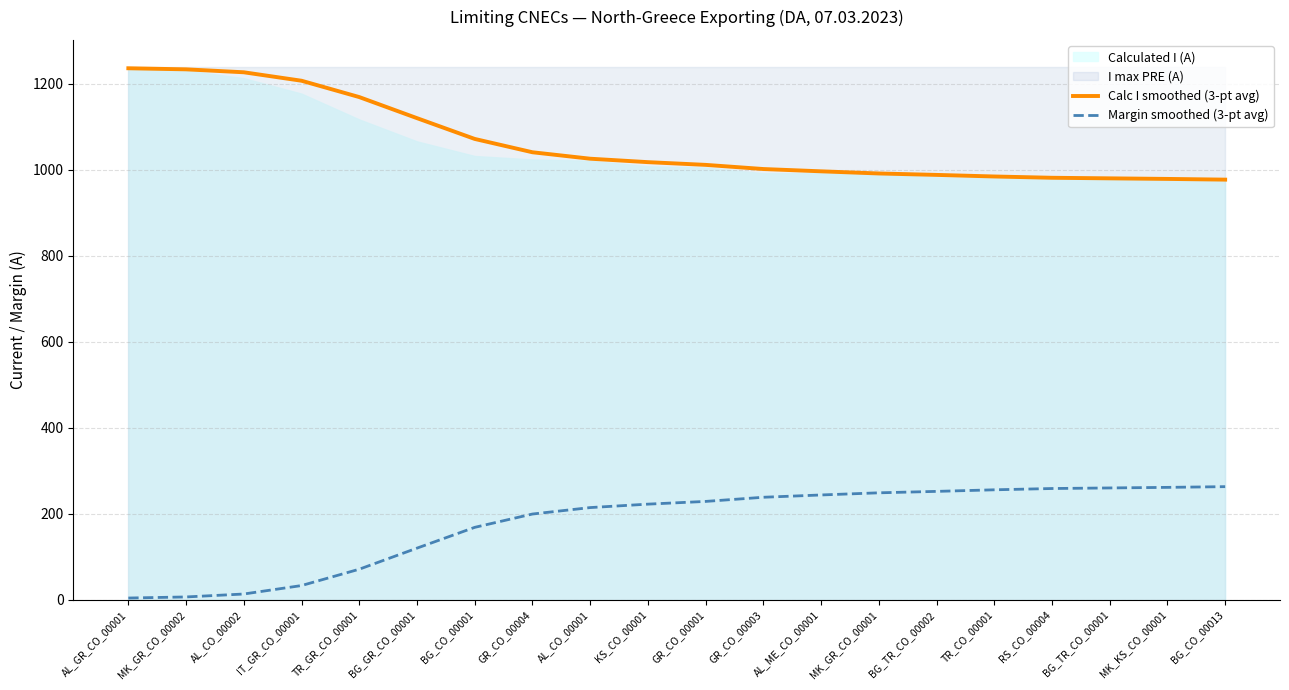

True or false: Margin smoothed (3-pt avg) and Calc I smoothed (3-pt avg) cross at least once.

False